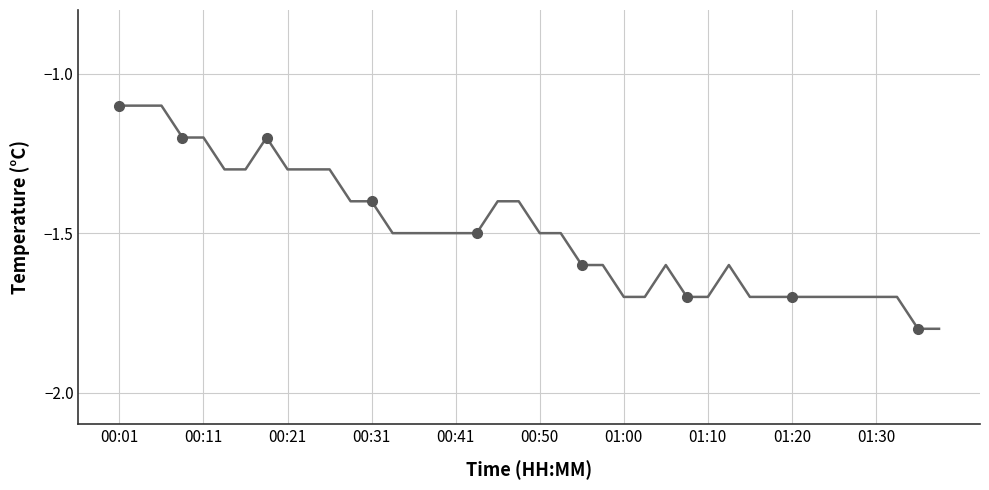

Is it true that the value at 26 is -2.6?

False